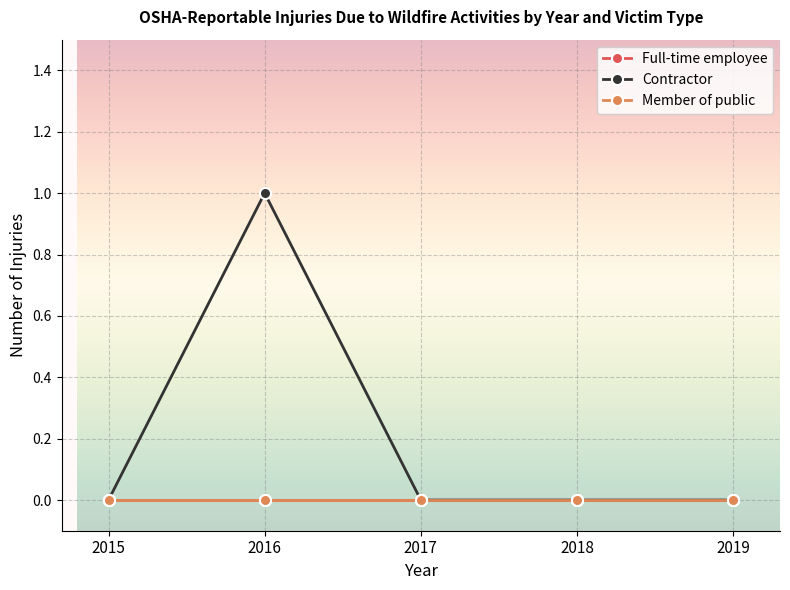

Rank the series at 2016 from highest to lowest value.

Contractor, Full-time employee, Member of public